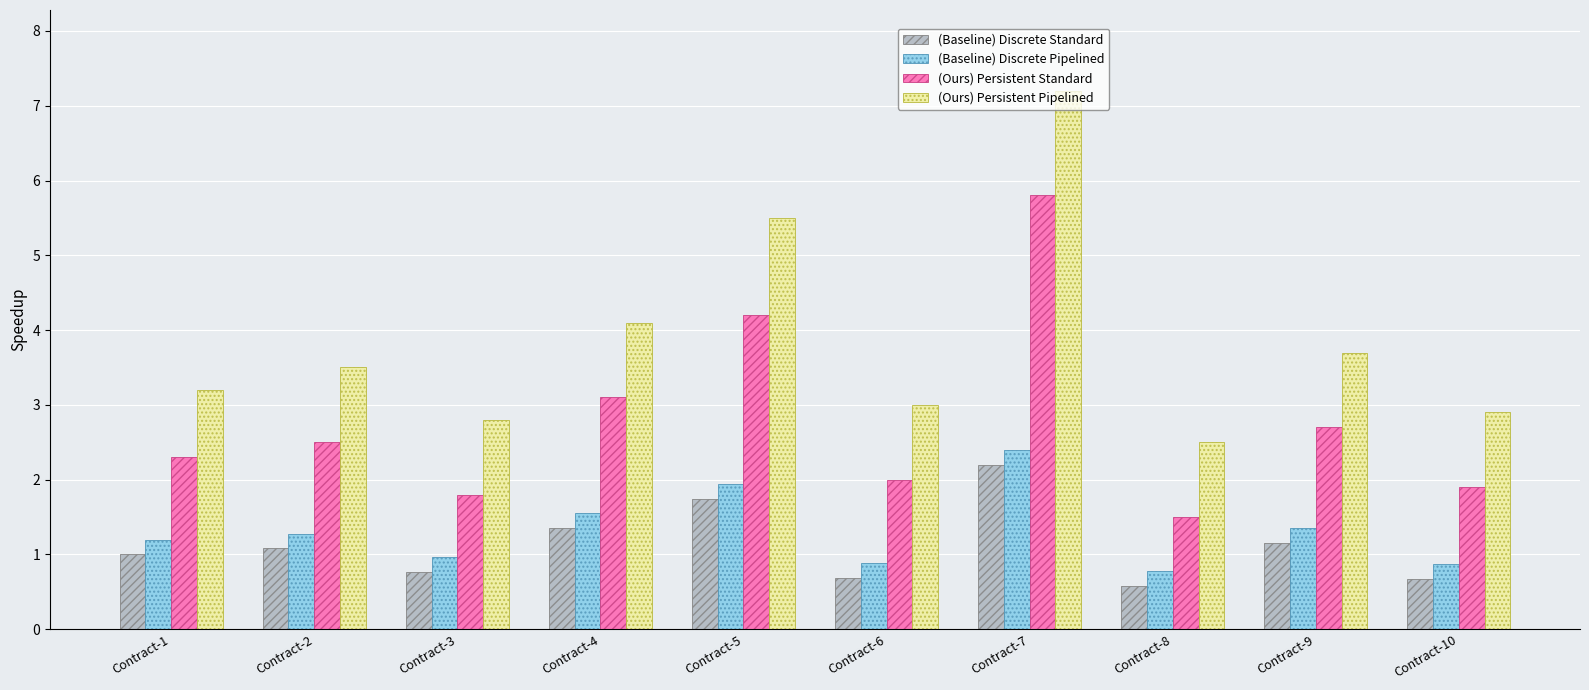

What is the spread (max minus min) of values at Contract-3?

2.0